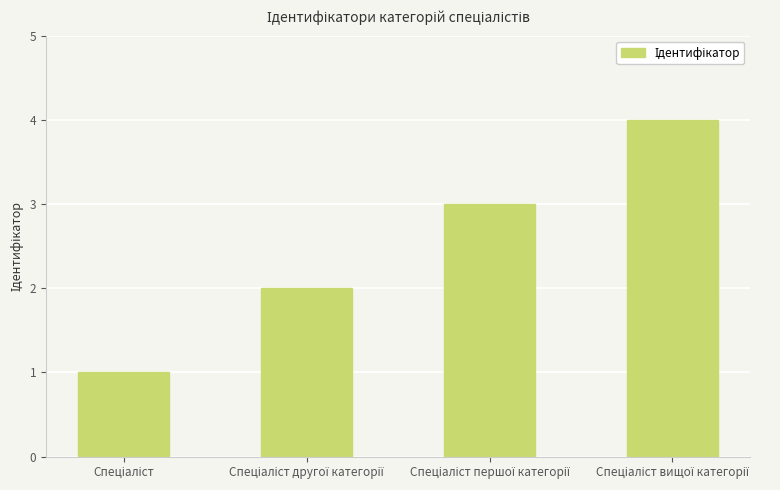

What is the difference between the maximum and minimum values?

3